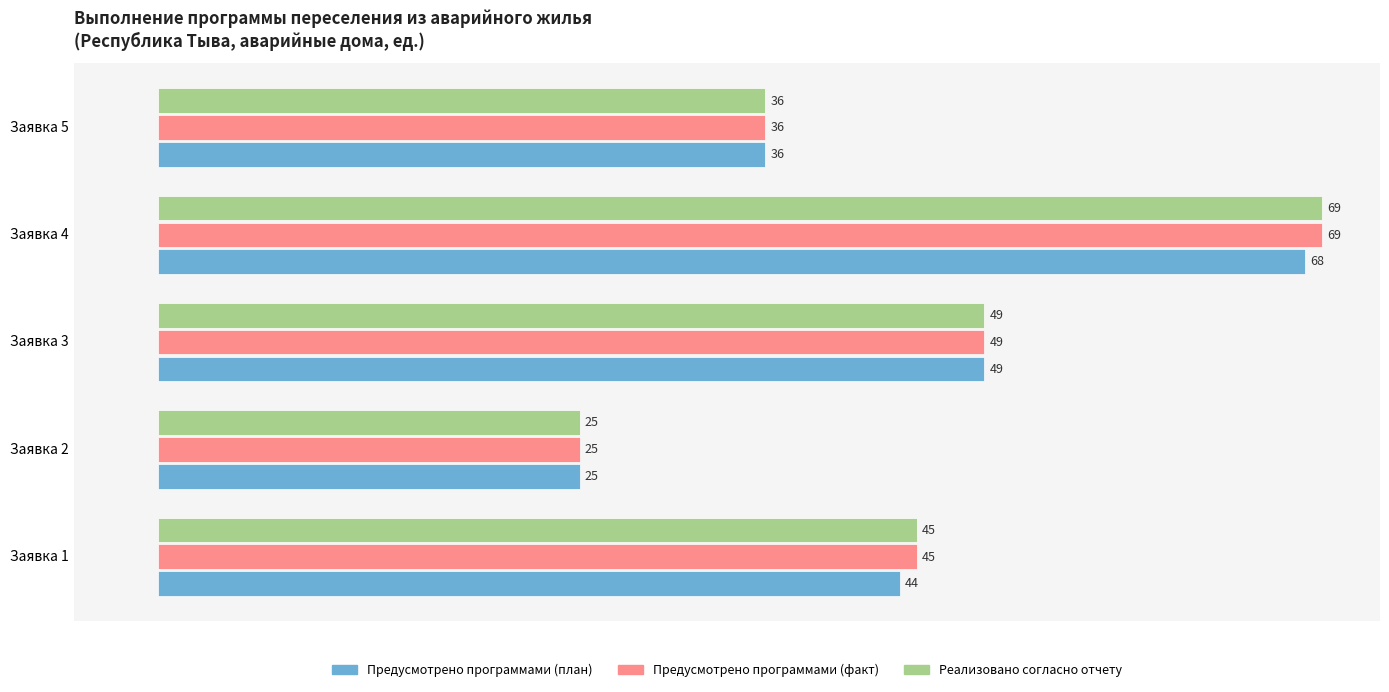

Rank the categories by Предусмотрено программами (факт) value from lowest to highest.

Заявка 2, Заявка 5, Заявка 1, Заявка 3, Заявка 4